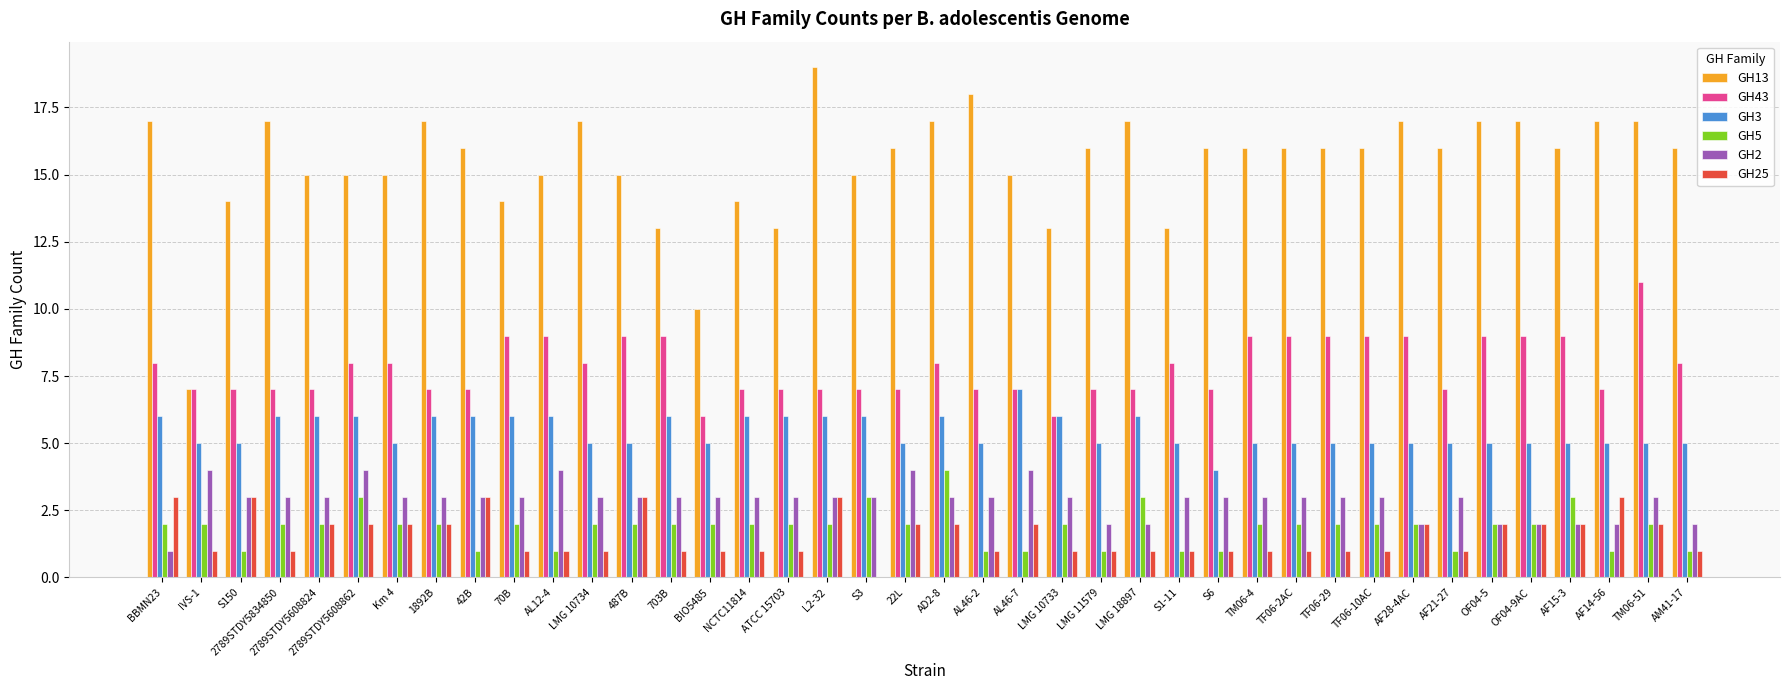

Is the value of GH5 at AL46-7 greater than the value of GH25 at Km 4?

No